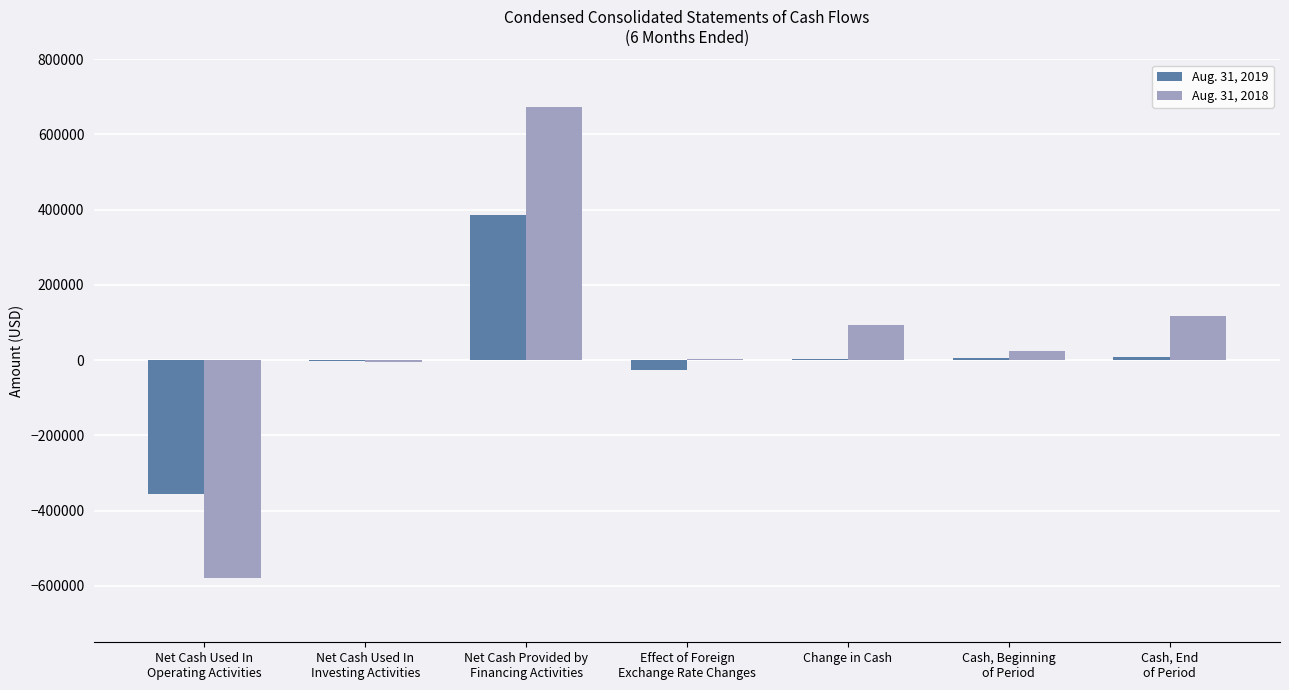

What is the maximum value shown in the chart?

674218